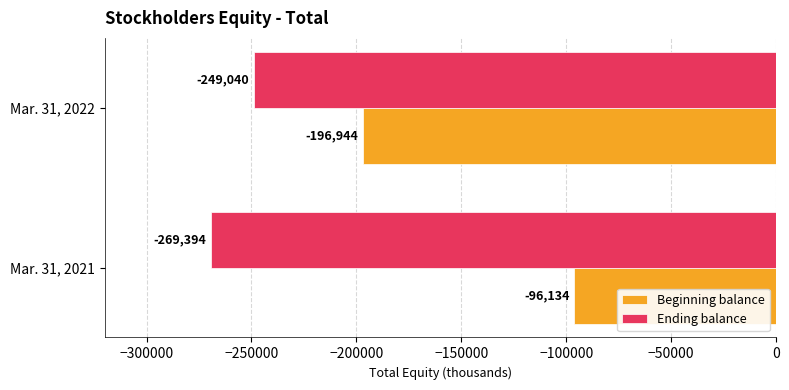

List the series in order of their peak value, highest first.

Beginning balance, Ending balance